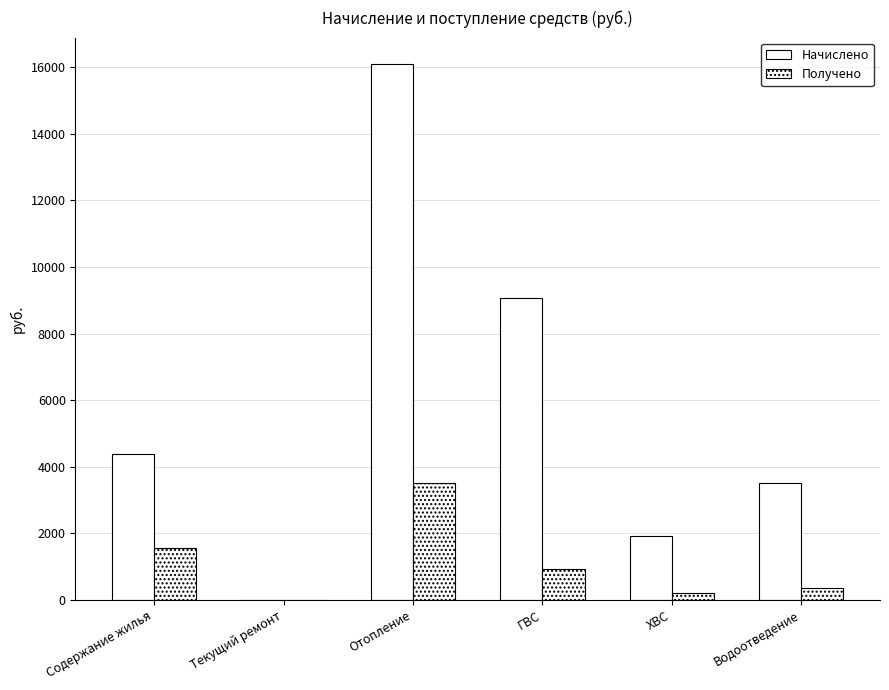

What is the difference between the maximum and minimum values in the Получено series?

3522.3